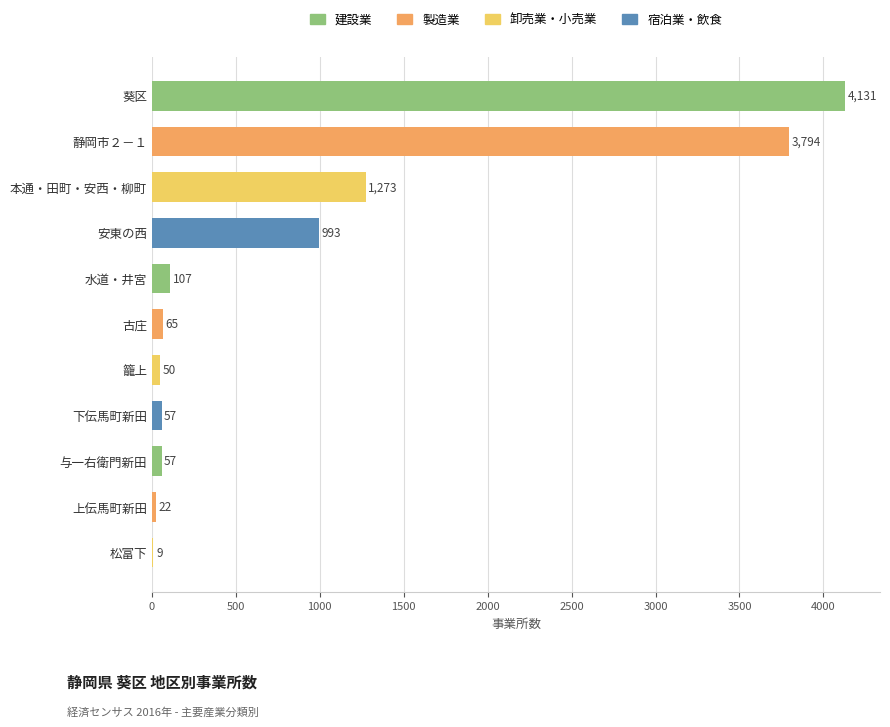

Reading top to bottom, what are all the values shown in this chart?

葵区=4131	静岡市２－１=3794	本通・田町・安西・柳町=1273	安東の西=993	水道・井宮=107	古庄=65	籠上=50	下伝馬町新田=57	与一右衛門新田=57	上伝馬町新田=22	松富下=9